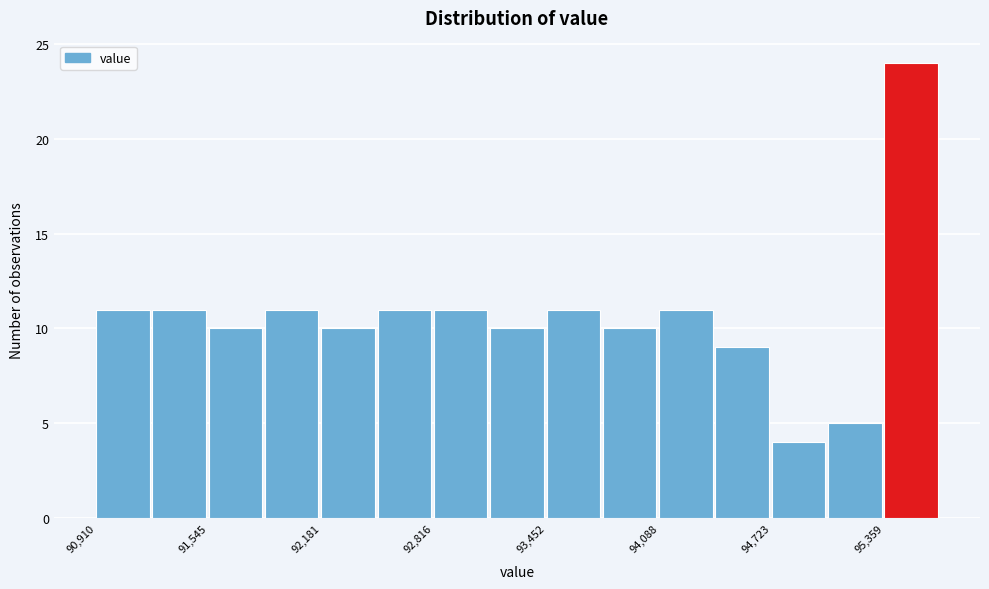

Around what value on the x-axis is the tallest bar? Give the approximate position of its centre, as read against the axis.

95500